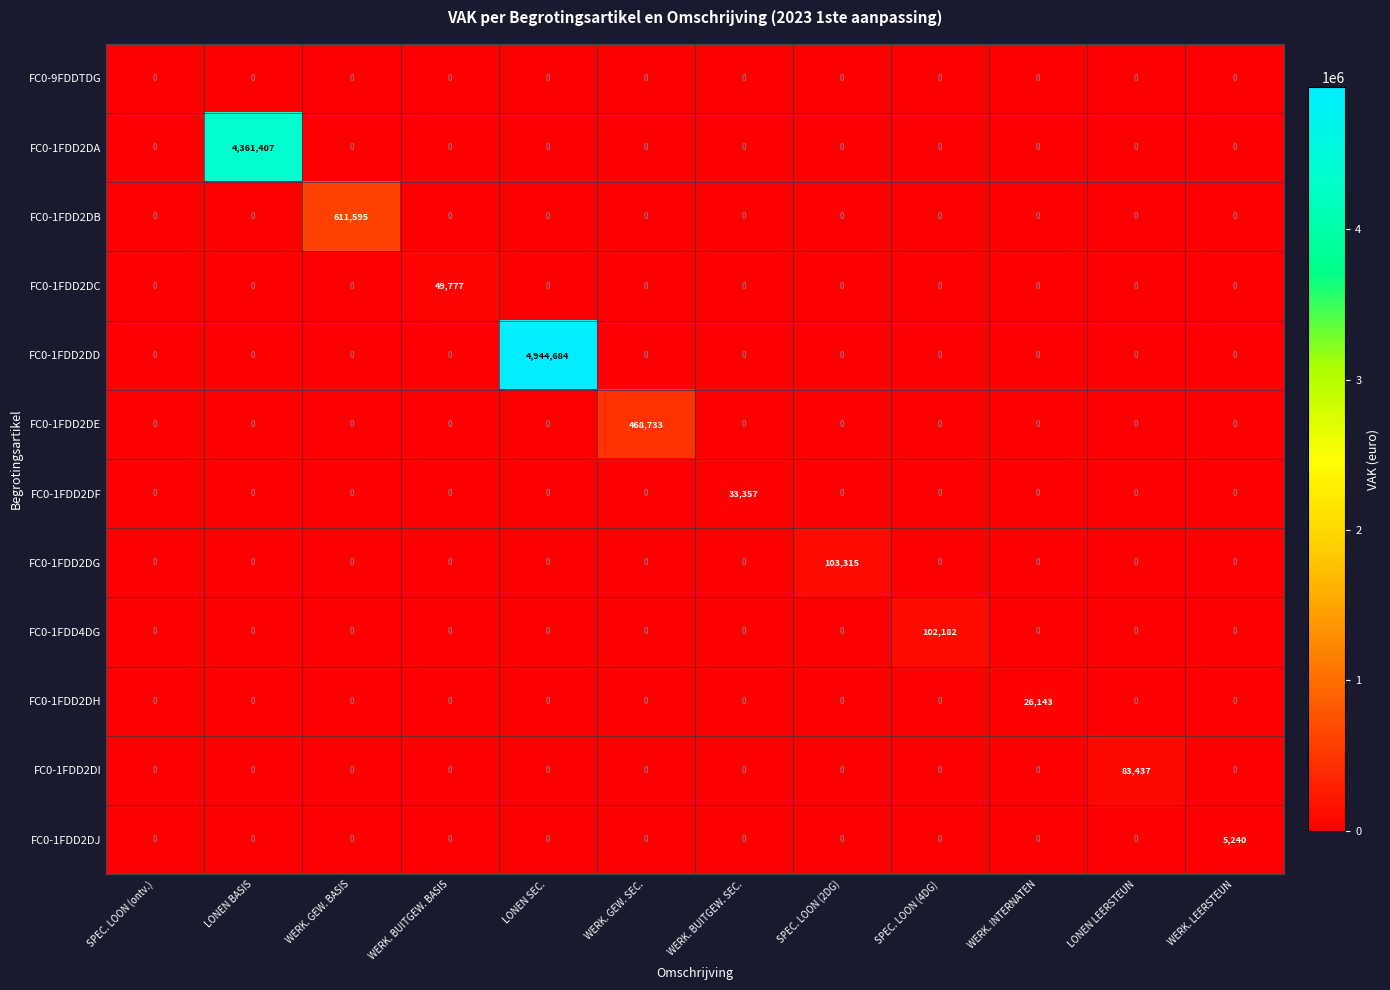

Rank the series by their maximum value, from lowest to highest.

FC0-9FDDTDG, FC0-1FDD2DJ, FC0-1FDD2DH, FC0-1FDD2DF, FC0-1FDD2DC, FC0-1FDD2DI, FC0-1FDD4DG, FC0-1FDD2DG, FC0-1FDD2DE, FC0-1FDD2DB, FC0-1FDD2DA, FC0-1FDD2DD